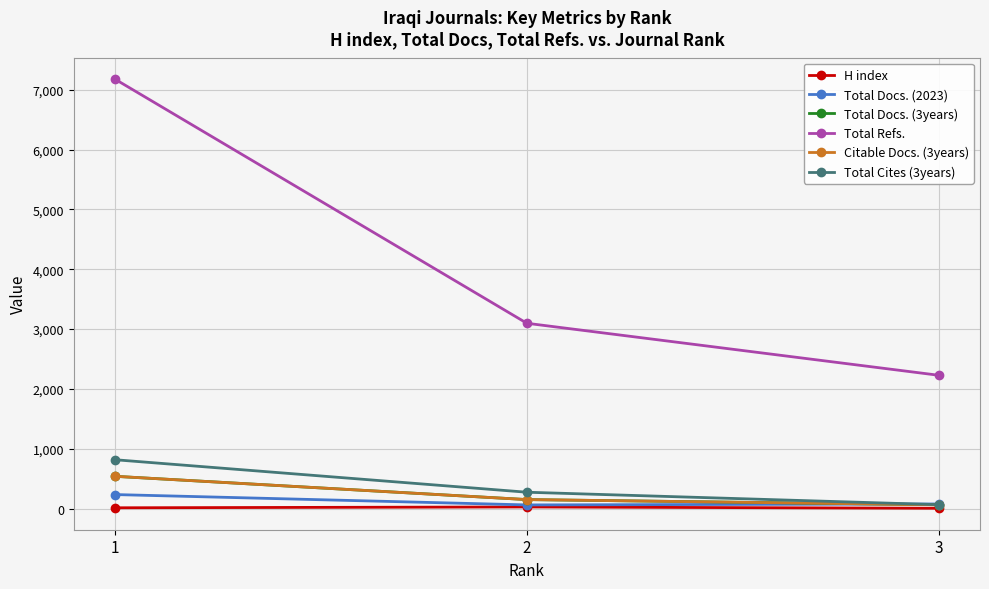

Is the value of Citable Docs. (3years) at 1 greater than the value of Total Docs. (3years) at 2?

Yes